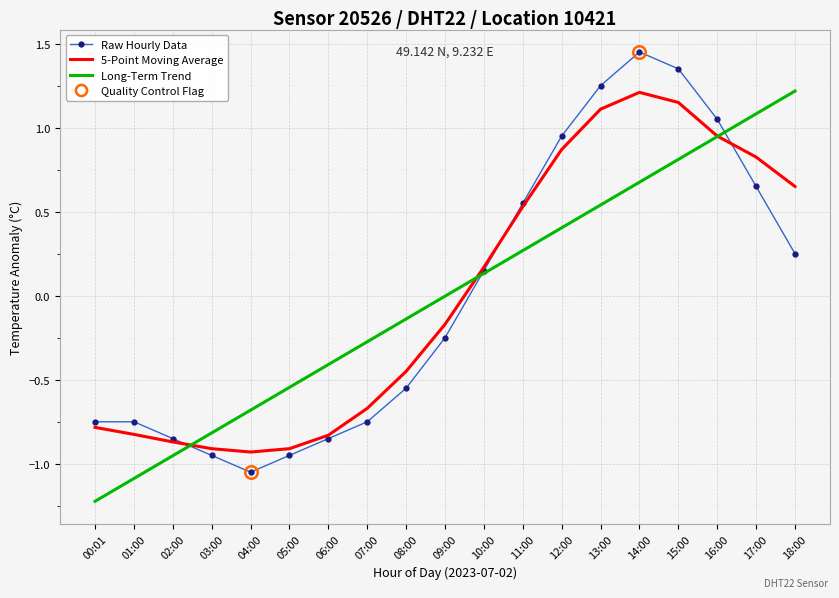

Rank the categories by Long-Term Trend value from highest to lowest.

18:00, 17:00, 16:00, 15:00, 14:00, 13:00, 12:00, 11:00, 10:00, 09:00, 08:00, 07:00, 06:00, 05:00, 04:00, 03:00, 02:00, 01:00, 00:01